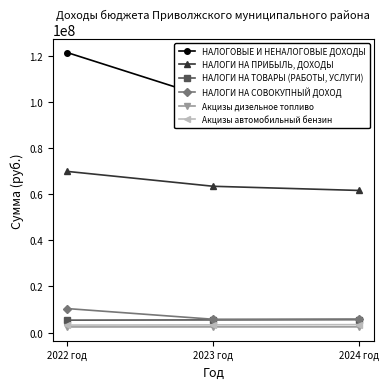

Which category has the lowest value across all series?

2022 год